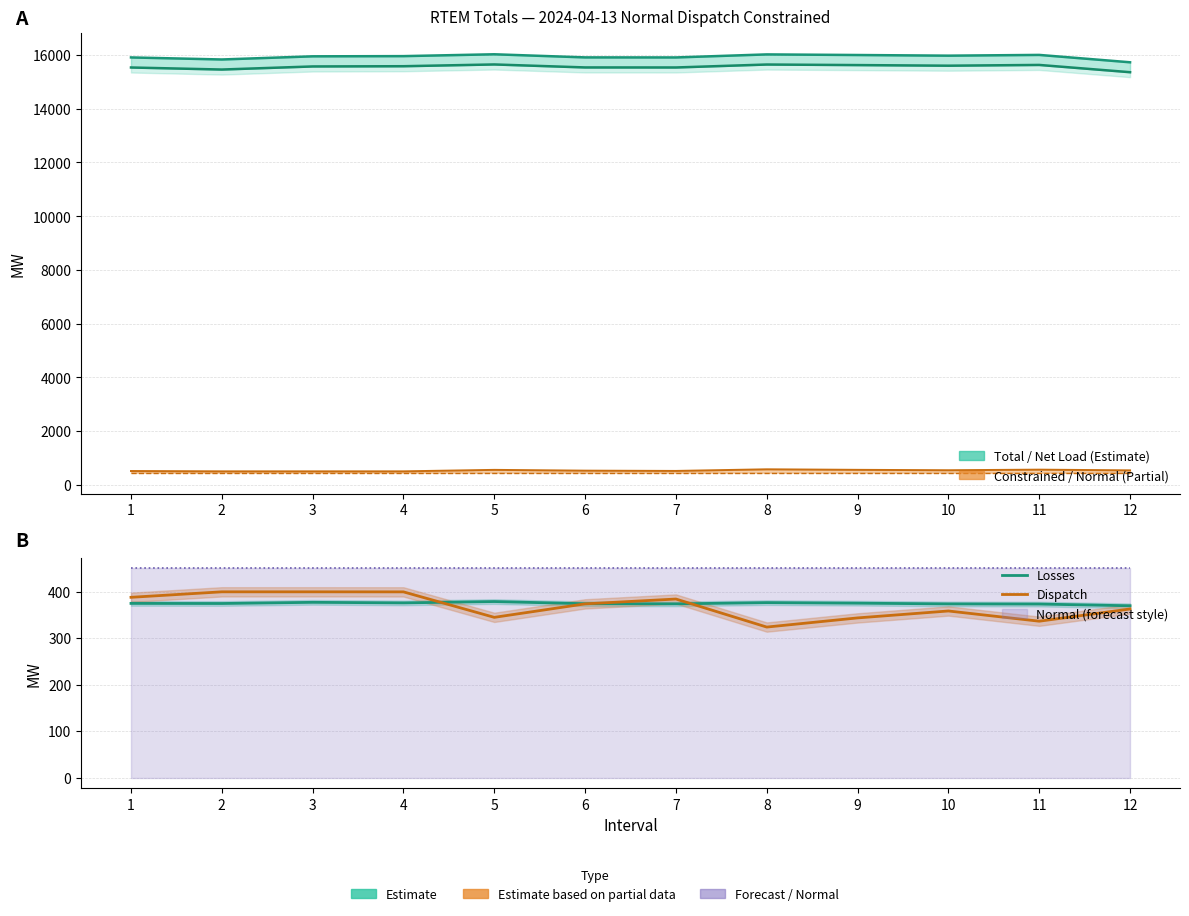

How many data points in Dispatch are above 373?

6